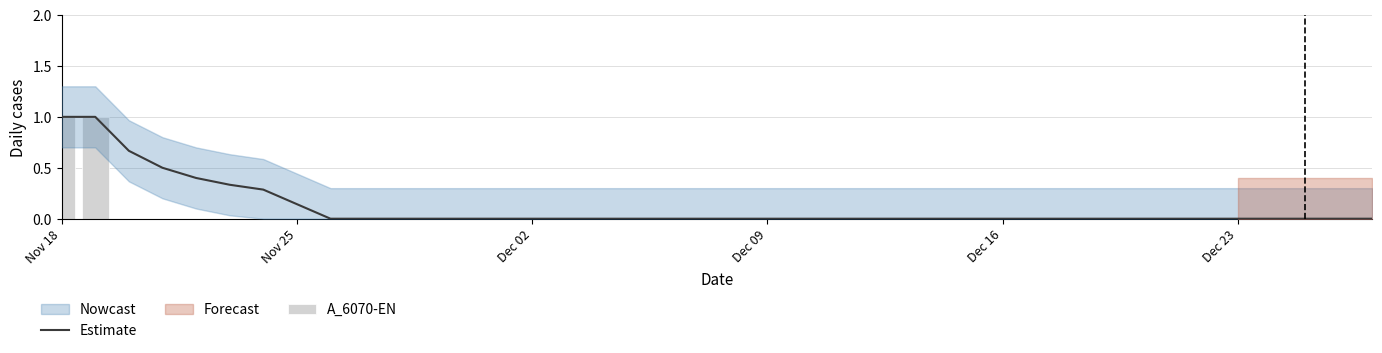

Reading left to right, list all the values displayed in this chart.

Estimate: 1.0	1.0	0.7	0.5	0.4	0.3	0.3	0.1	0.0	0.0	0.0	0.0	0.0	0.0	0.0	0.0	0.0	0.0	0.0	0.0	0.0	0.0	0.0	0.0	0.0	0.0	0.0	0.0	0.0	0.0	0.0	0.0	0.0	0.0	0.0	0.0	0.0	0.0	0.0	0.0
A_6070-EN: 1.0	1.0	0.0	0.0	0.0	0.0	0.0	0.0	0.0	0.0	0.0	0.0	0.0	0.0	0.0	0.0	0.0	0.0	0.0	0.0	0.0	0.0	0.0	0.0	0.0	0.0	0.0	0.0	0.0	0.0	0.0	0.0	0.0	0.0	0.0	0.0	0.0	0.0	0.0	0.0